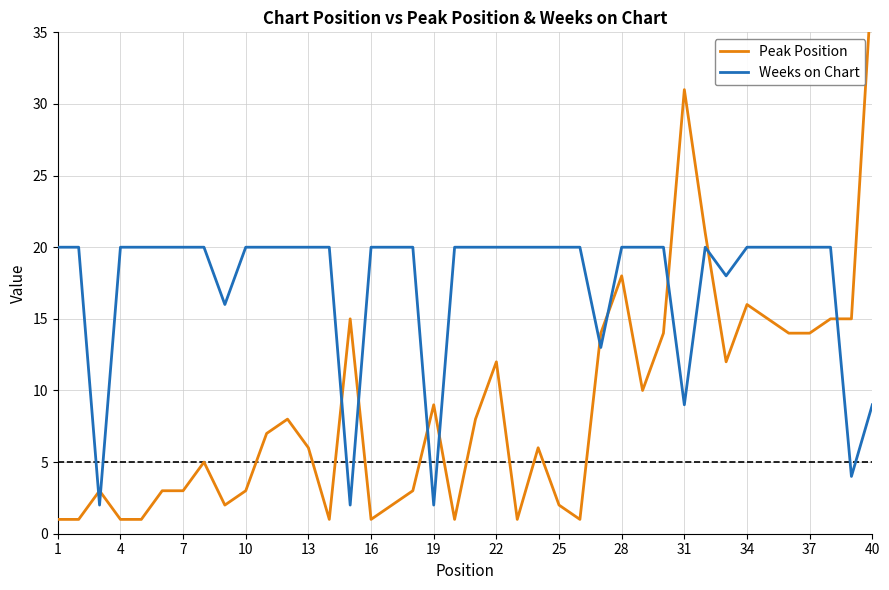

What is the difference between the maximum and minimum values in the Weeks on Chart series?

18